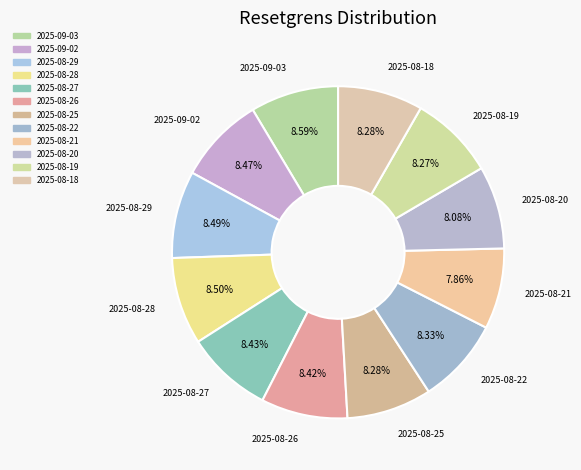

How many slices are in this pie chart?

12